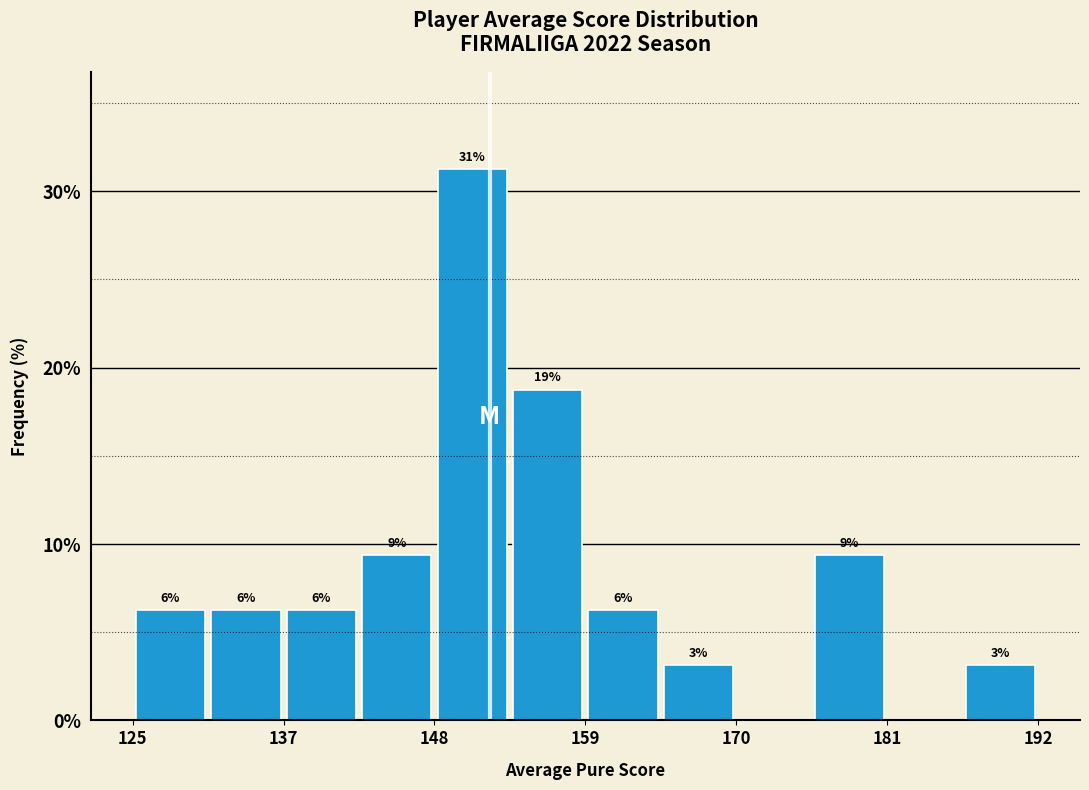

Read against the x-axis, roughly where is the centre of the tallest bar?

150